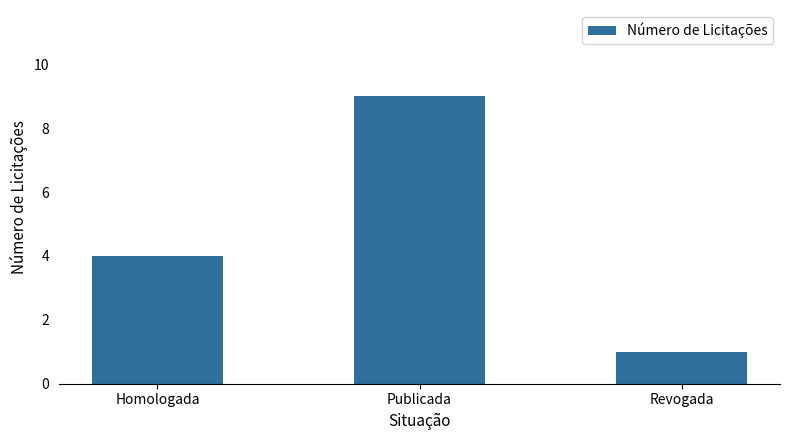

How many values are between 1 and 9?

3